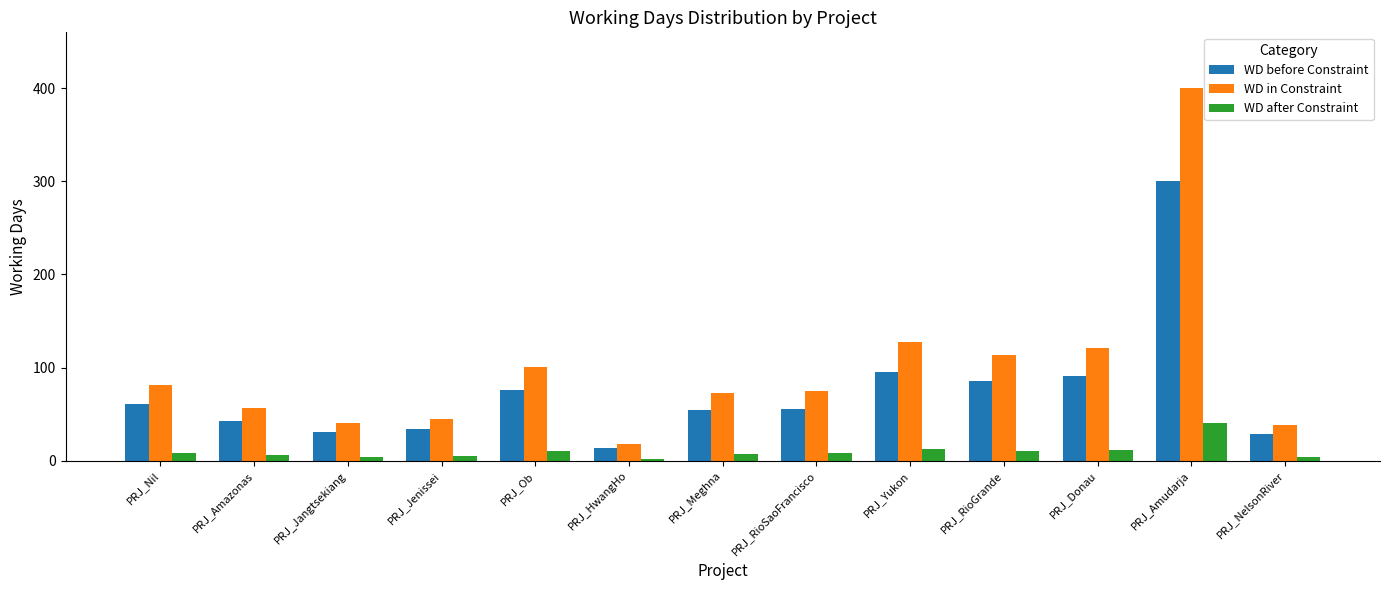

How many values in the WD in Constraint series are below 75?

6